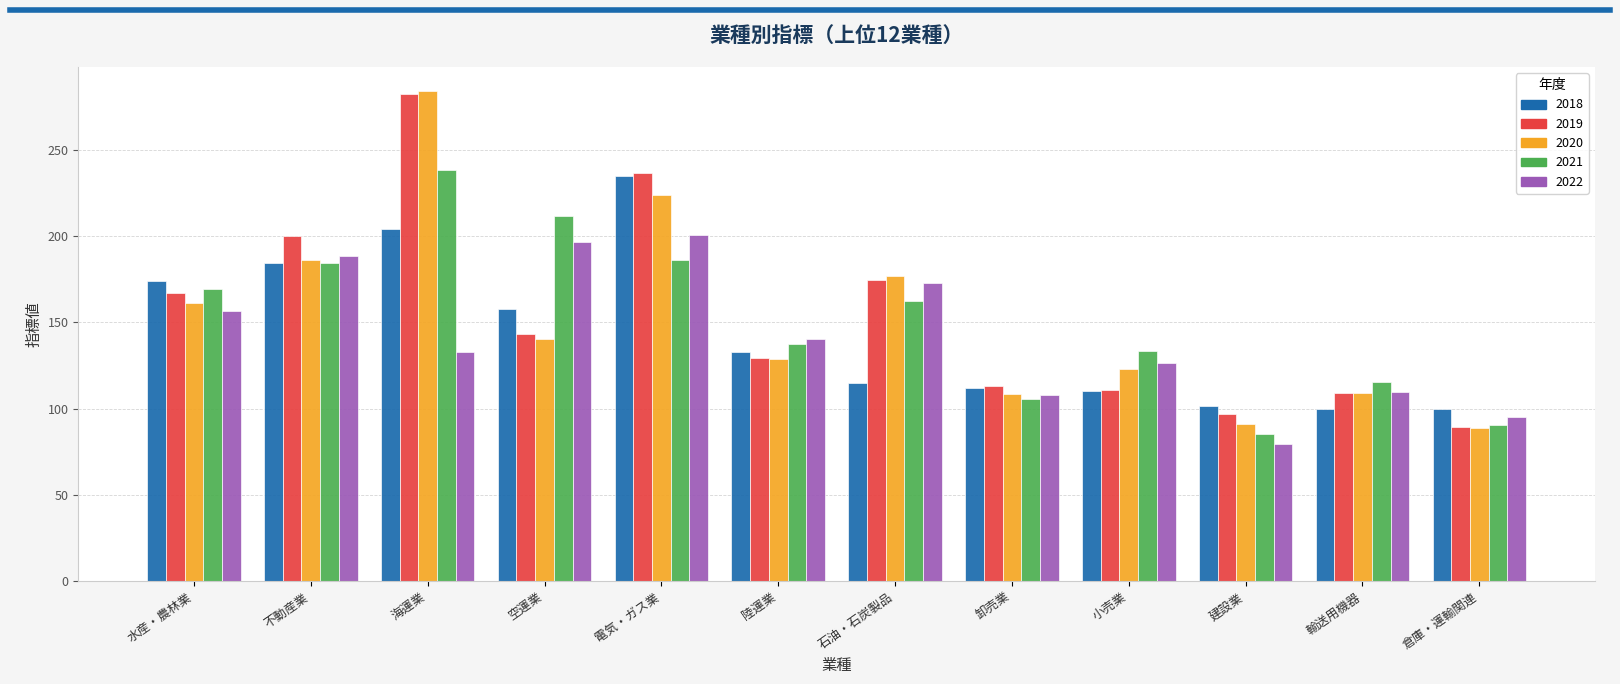

At which label does 2022 reach its peak?

電気・ガス業